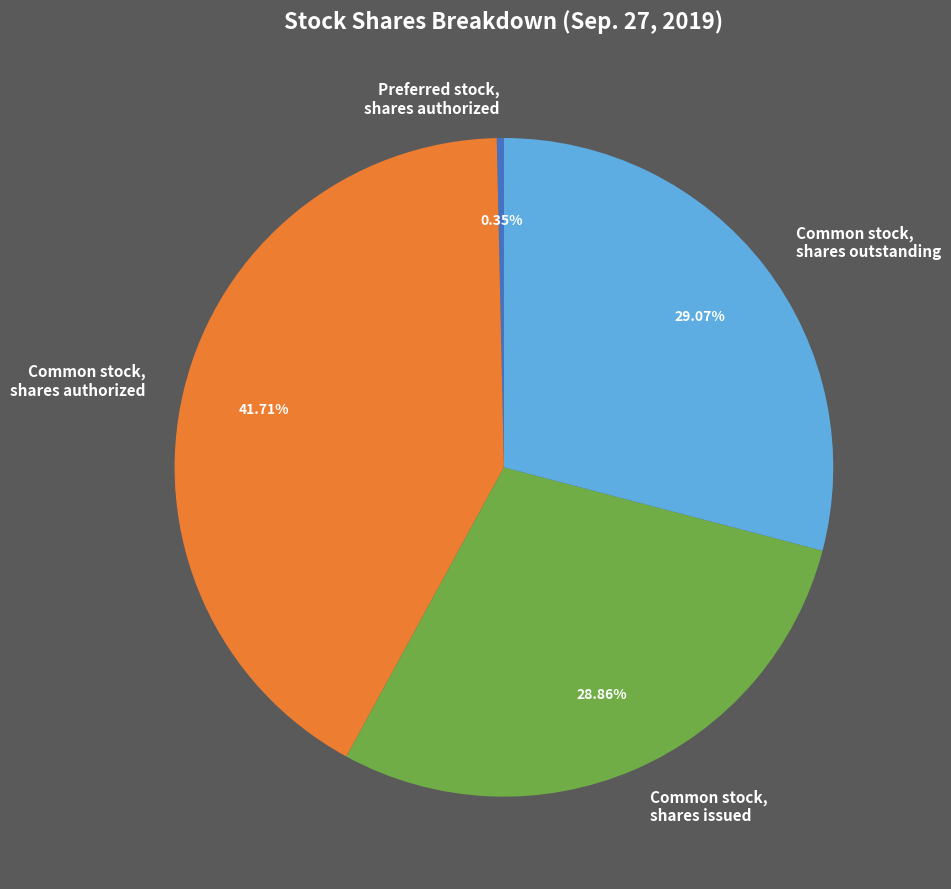

Rank the categories by value from highest to lowest.

Common stock, shares authorized, Common stock, shares outstanding, Common stock, shares issued, Preferred stock, shares authorized